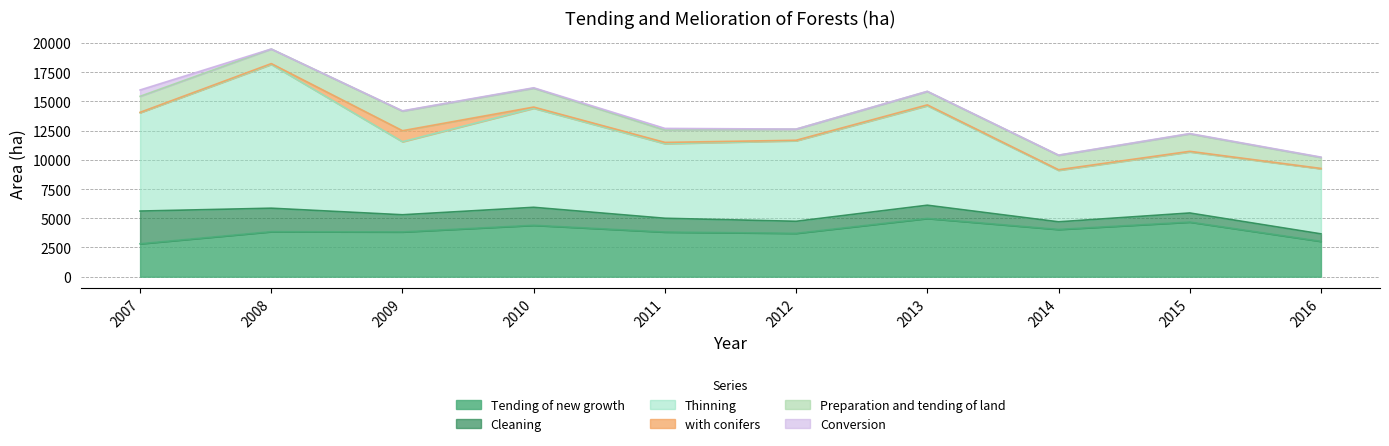

How many series are shown in this chart?

6